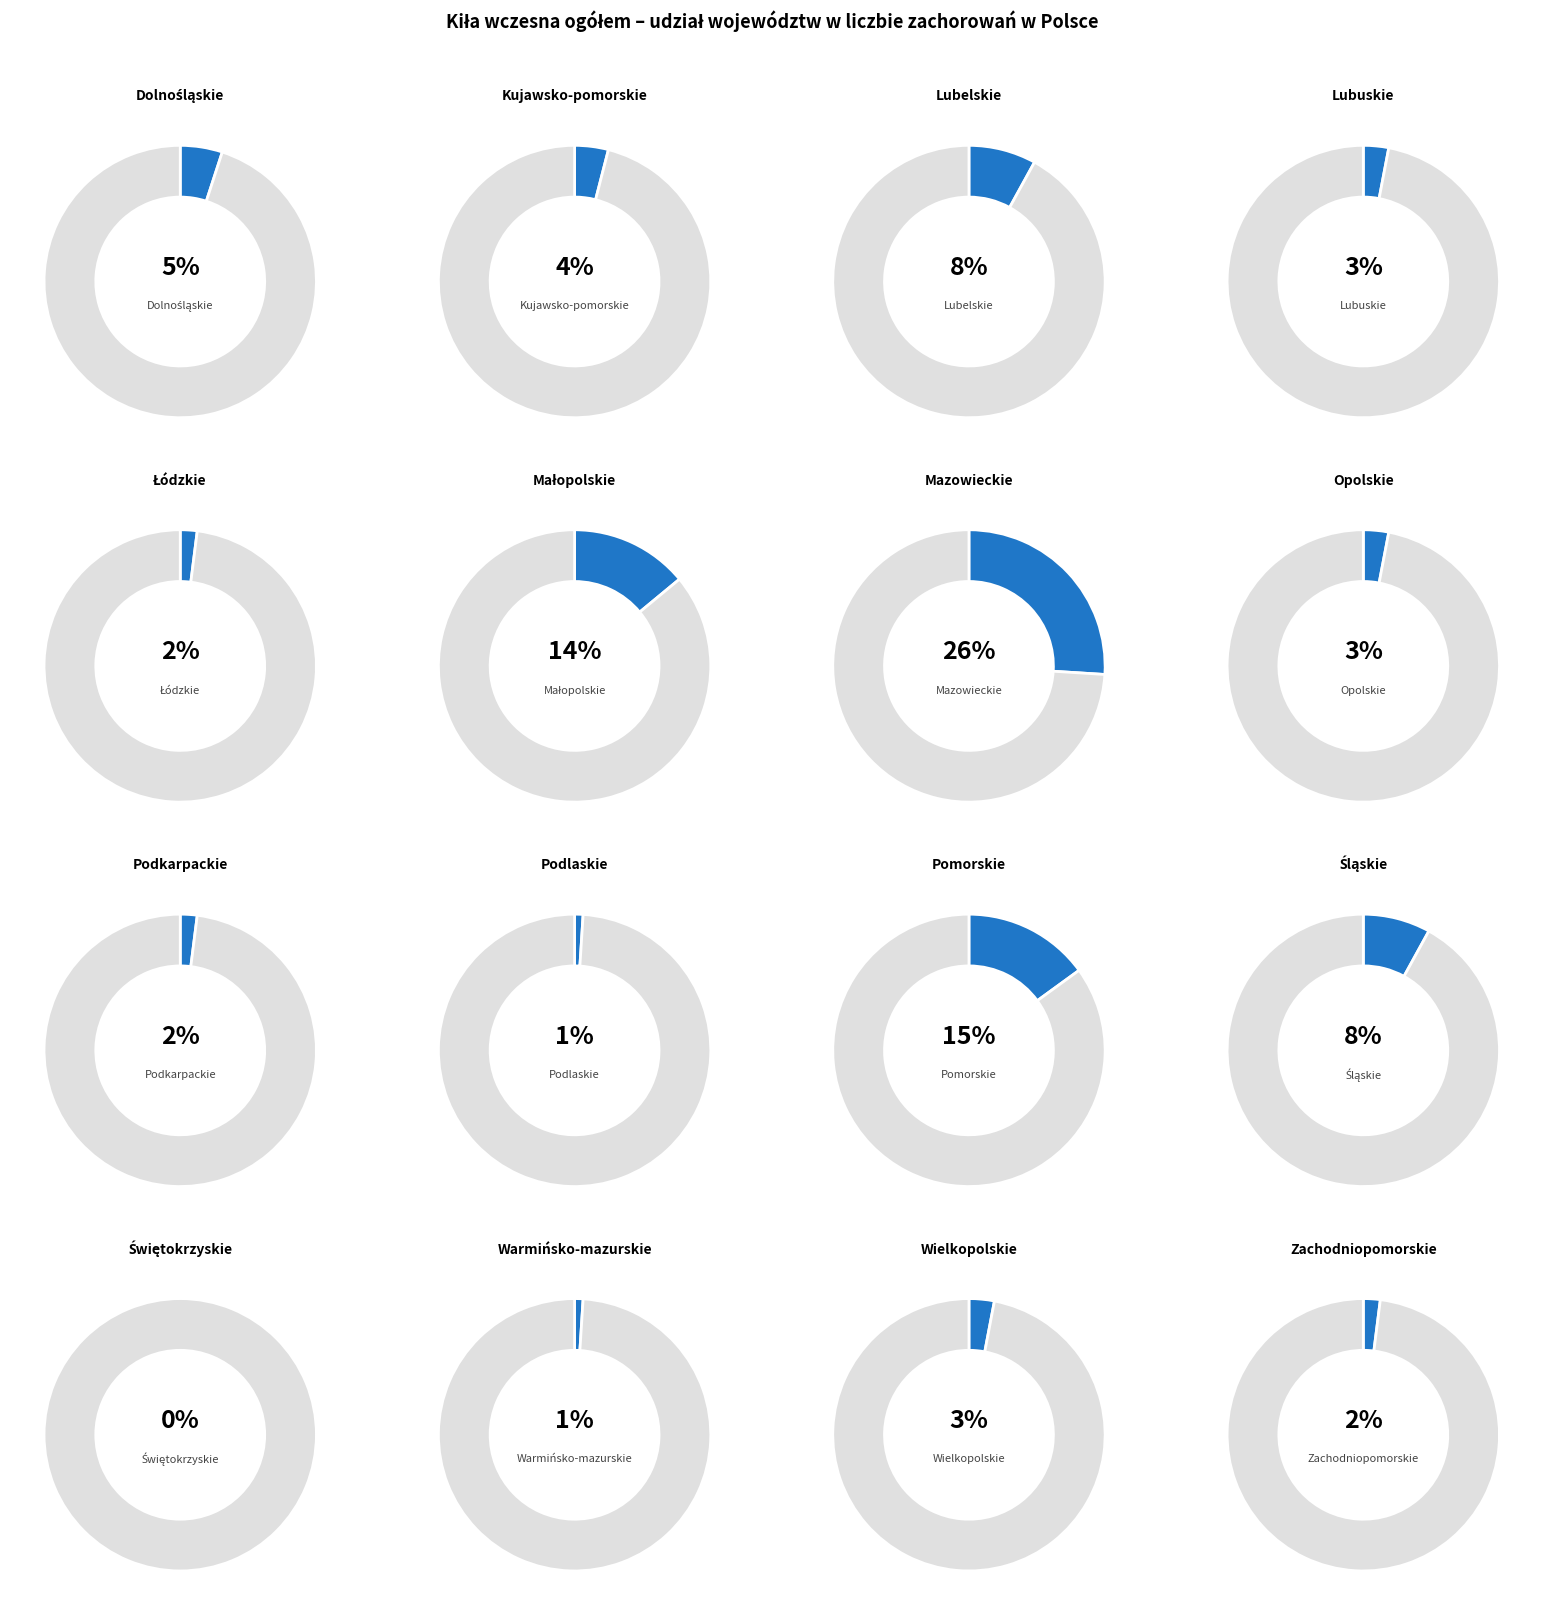

How many segments does this pie chart have?

16